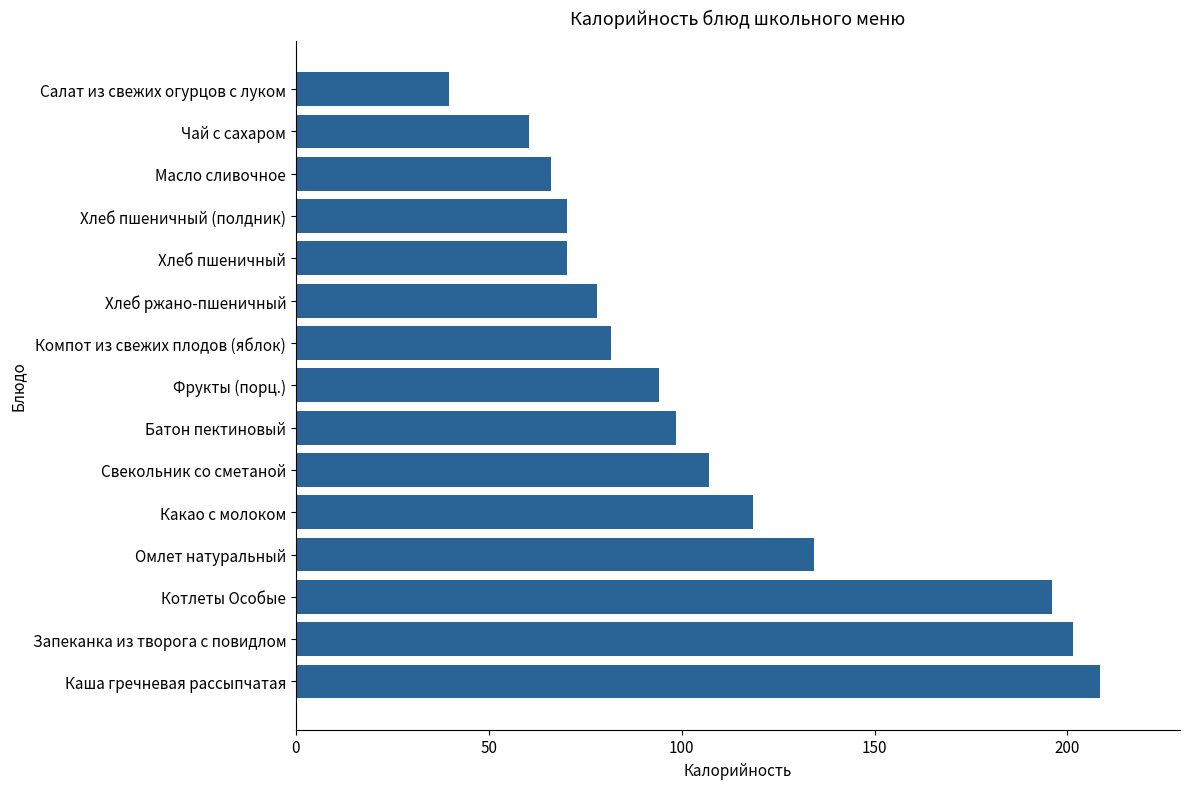

What is the average value?

108.3